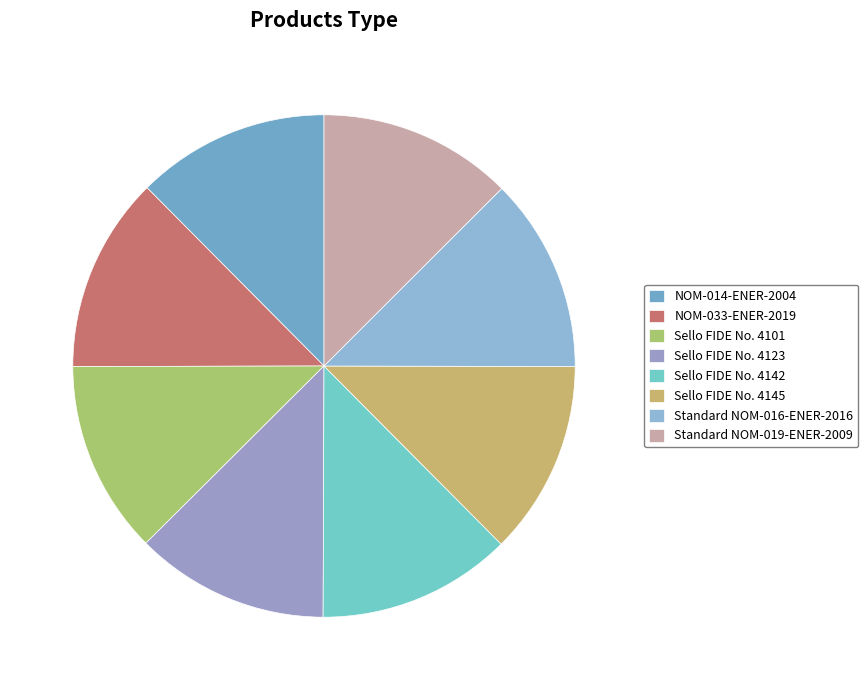

Does NOM-014-ENER-2004 represent more than half of the total?

No